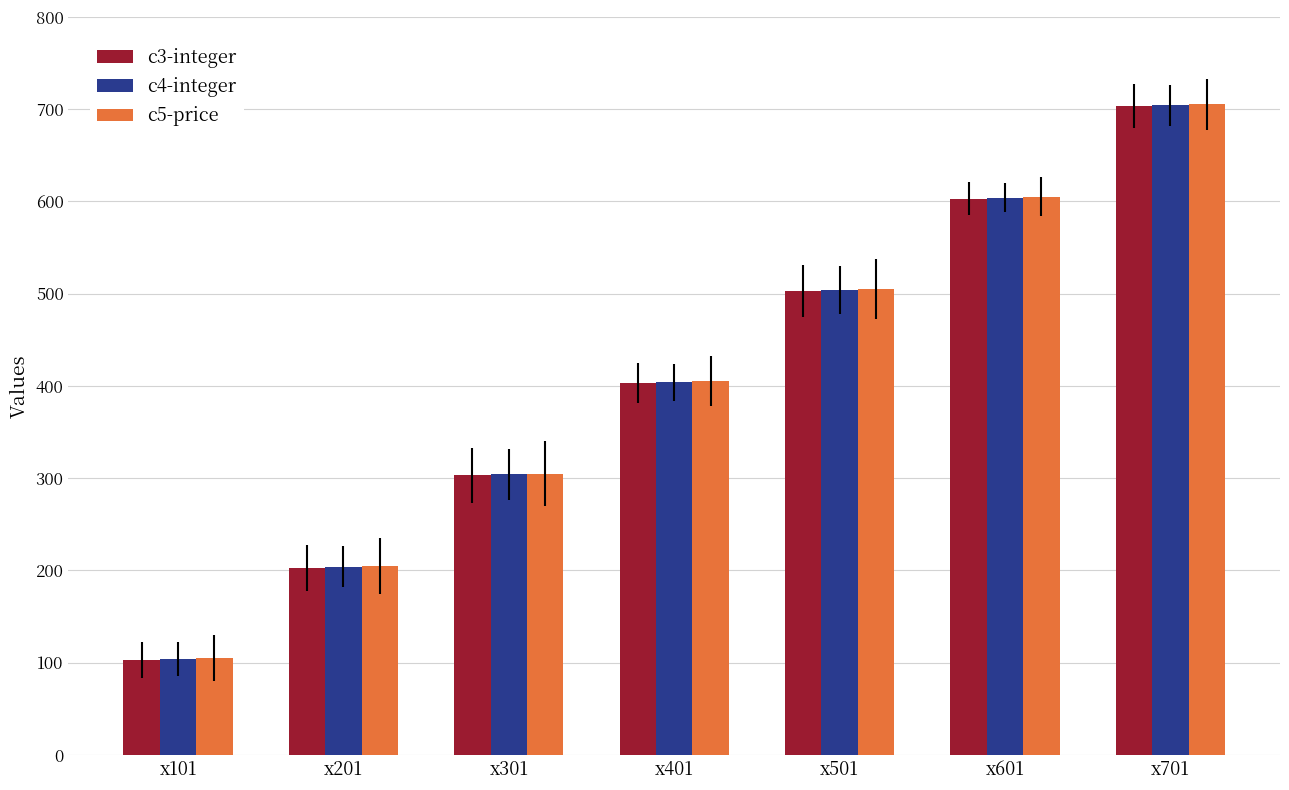

Count the number of categories in the chart.

7